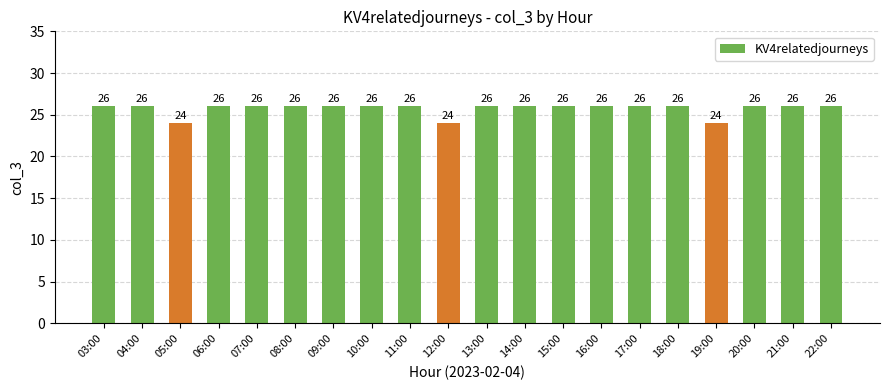

What is the minimum value shown in the chart?

24